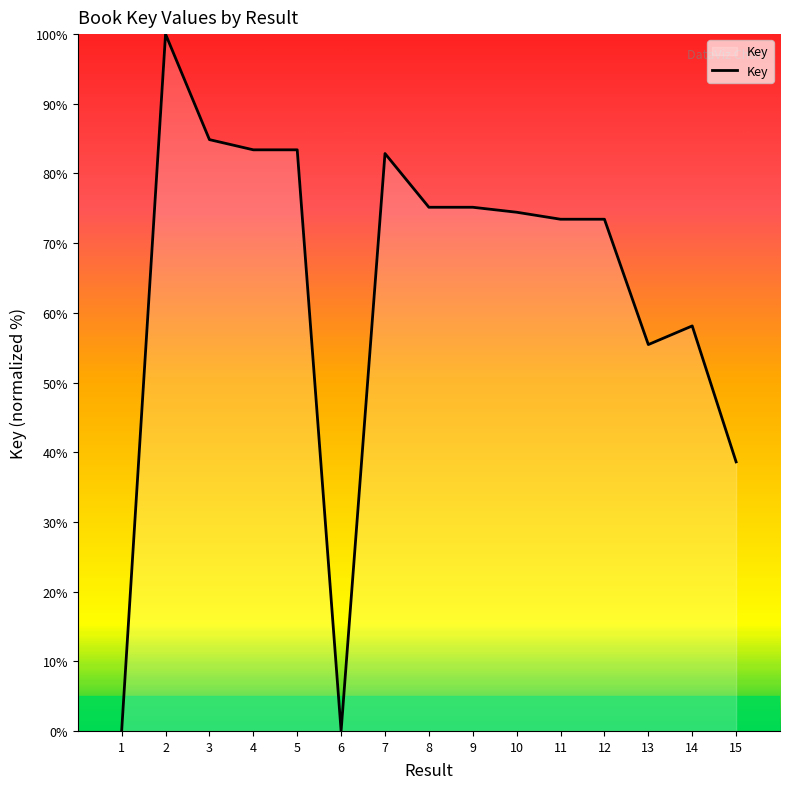

What is the ratio of the value at 10 to the value at 13?

1.3